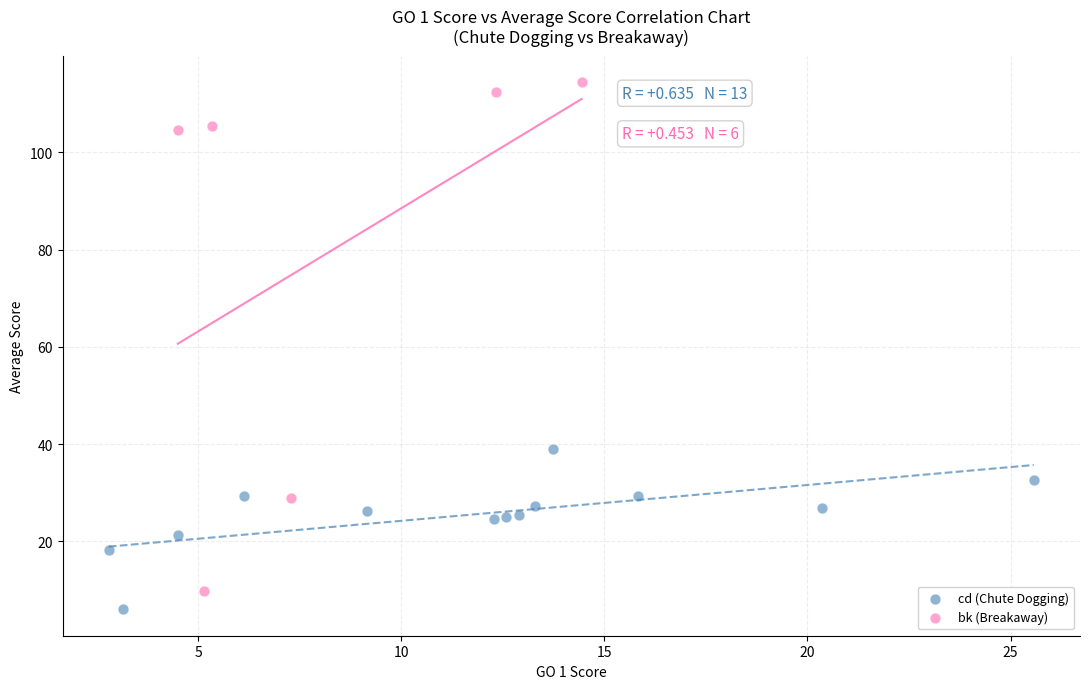

Which series has the largest Y range (max minus min)?

bk (Breakaway)